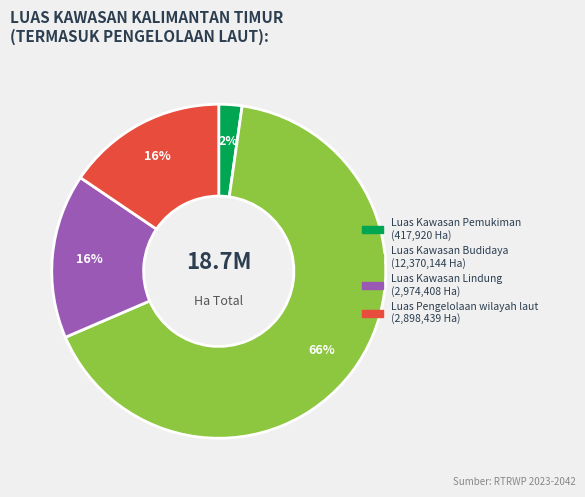

Does any single category account for the majority?

Yes